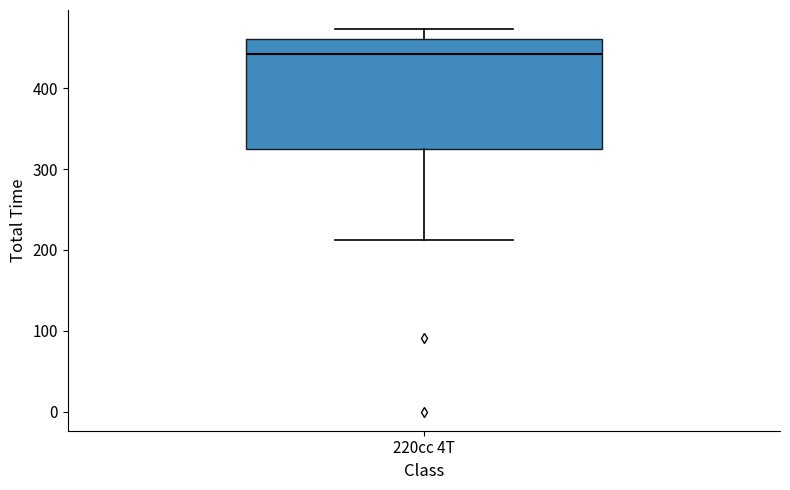

Transcribe this box plot: give where the median line is, the range the box spans, and where the two whiskers end, as read against the y-axis. The values are not printed on the chart, so give them approximately, as read against the axis.

median 440, box 320 to 460, whiskers 210 to 470